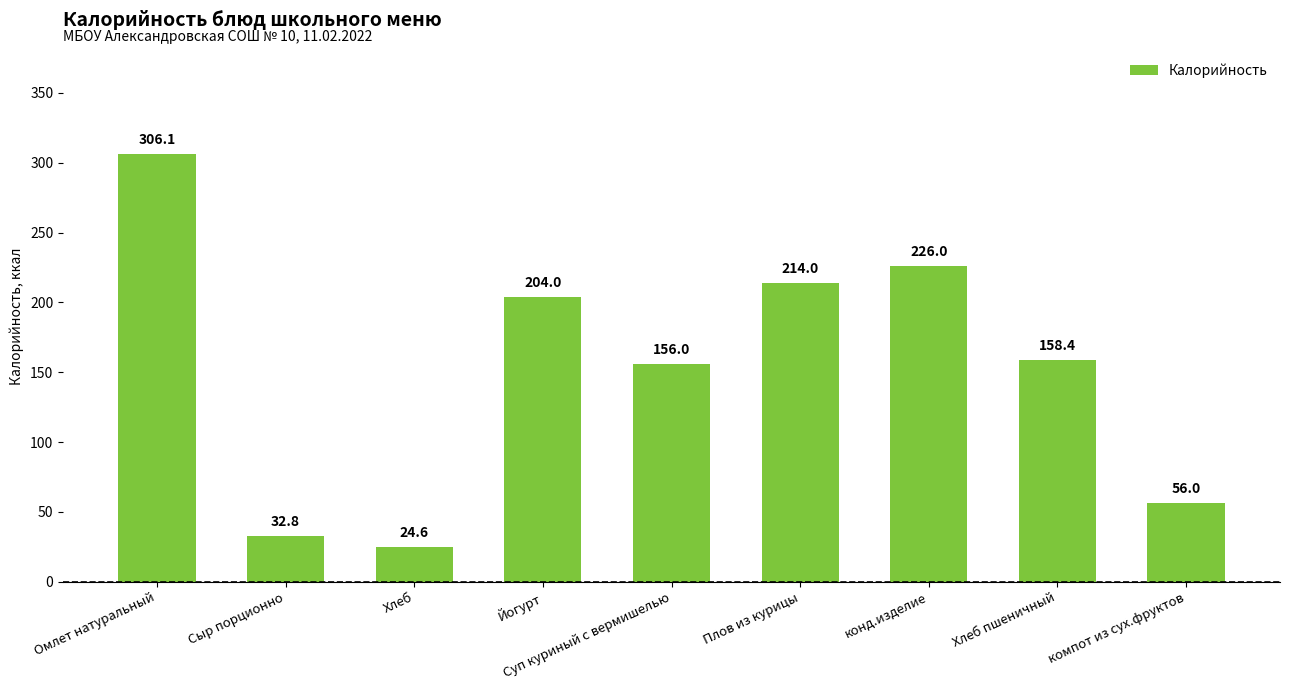

Reading left to right, transcribe all the data shown in this chart.

Омлет натуральный=306.1	Сыр порционно=32.8	Хлеб=24.6	Йогурт=204.0	Суп куриный с вермишелью=156.0	Плов из курицы=214.0	конд.изделие=226.0	Хлеб пшеничный=158.4	компот из сух.фруктов=56.0